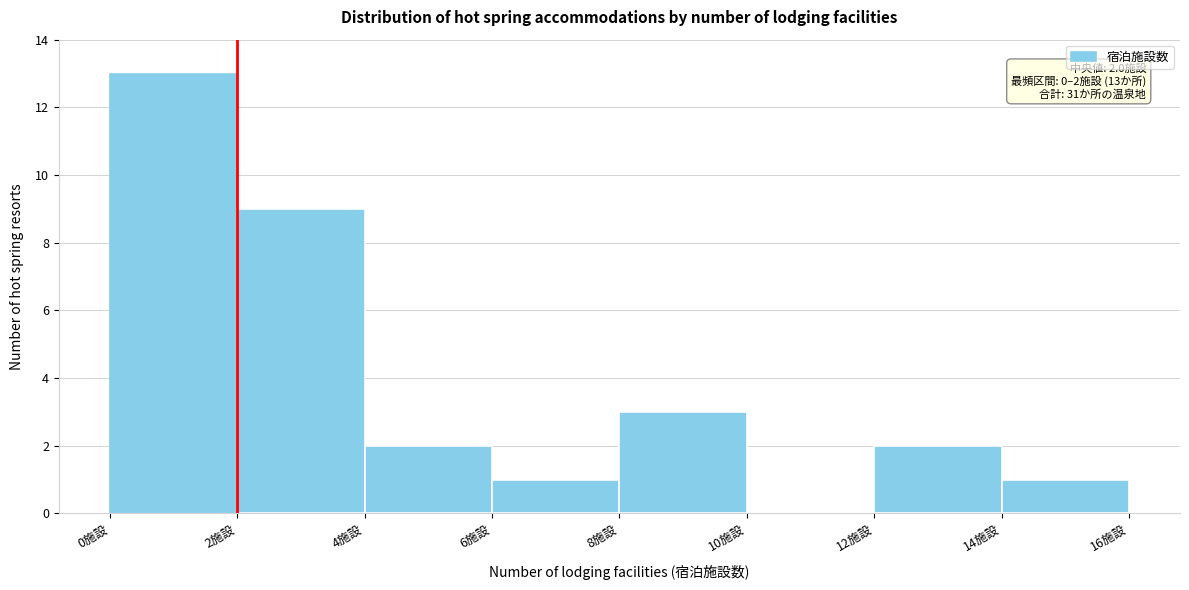

Over which range of the x-axis is the bar tallest?

0 to 2